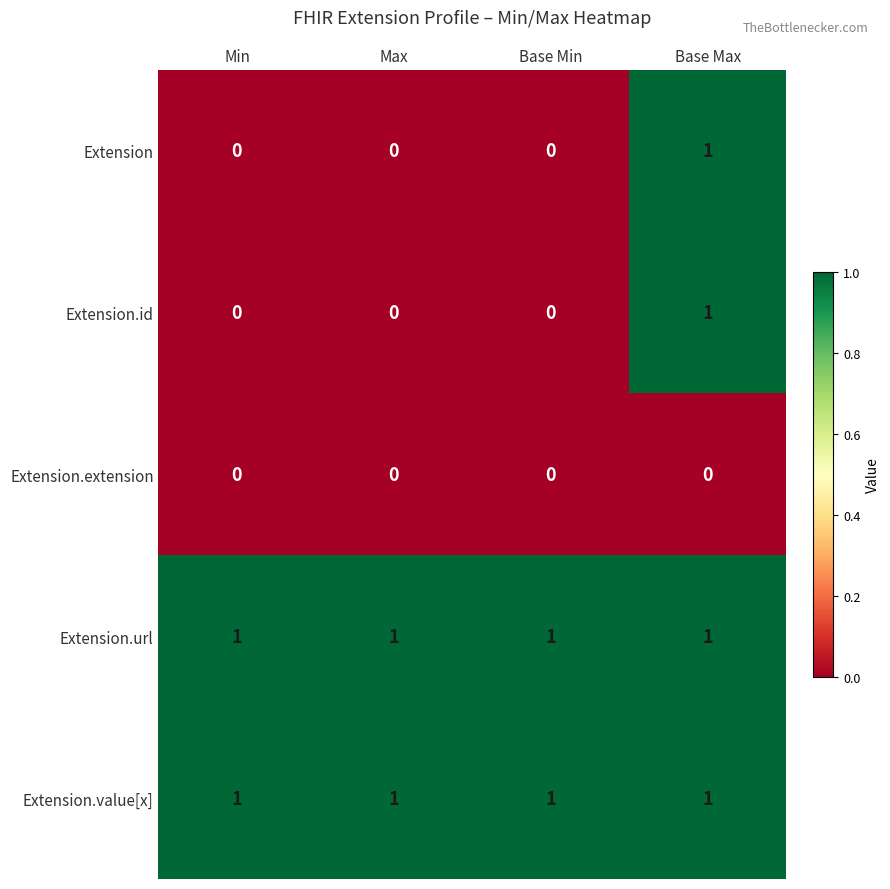

Is the value of Extension.id at Max greater than the value of Extension at Base Max?

No